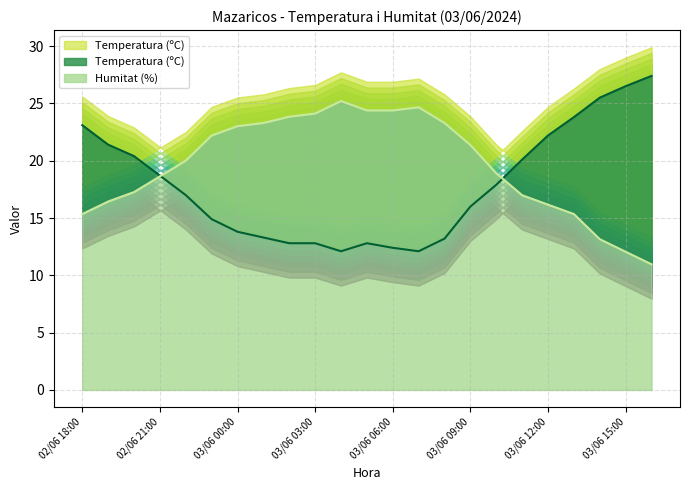

How many lines are shown in the chart?

2